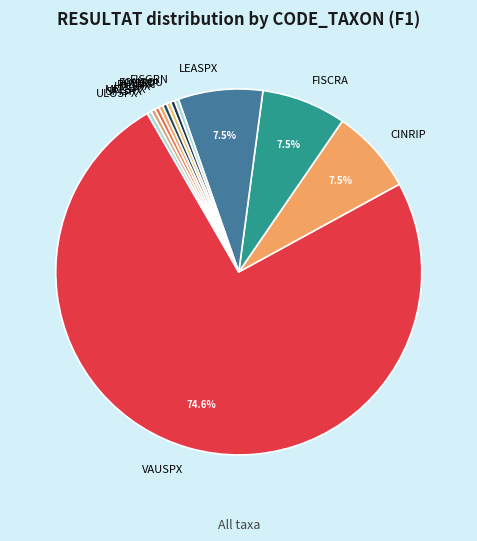

To the nearest percent, what is the average slice percentage?

8%